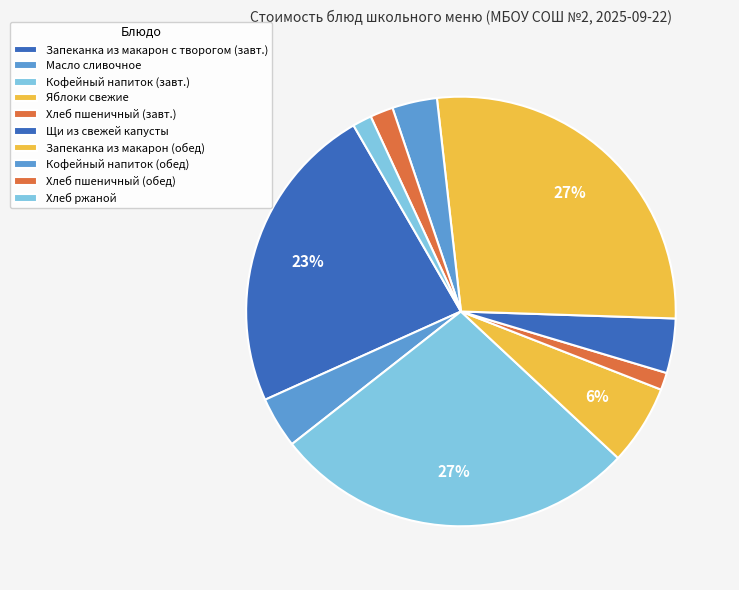

The Хлеб ржаной slice represents 1% of the pie. True or false?

True